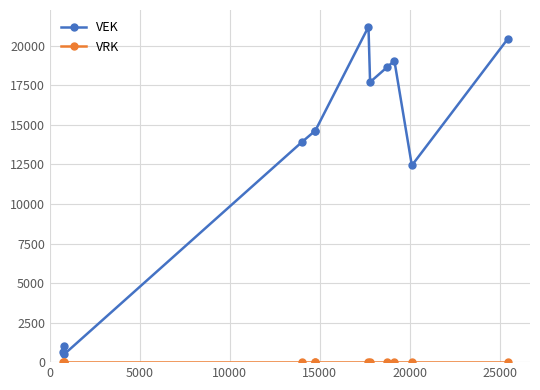

What is the difference between the second highest and minimum values in the VEK series?

19922